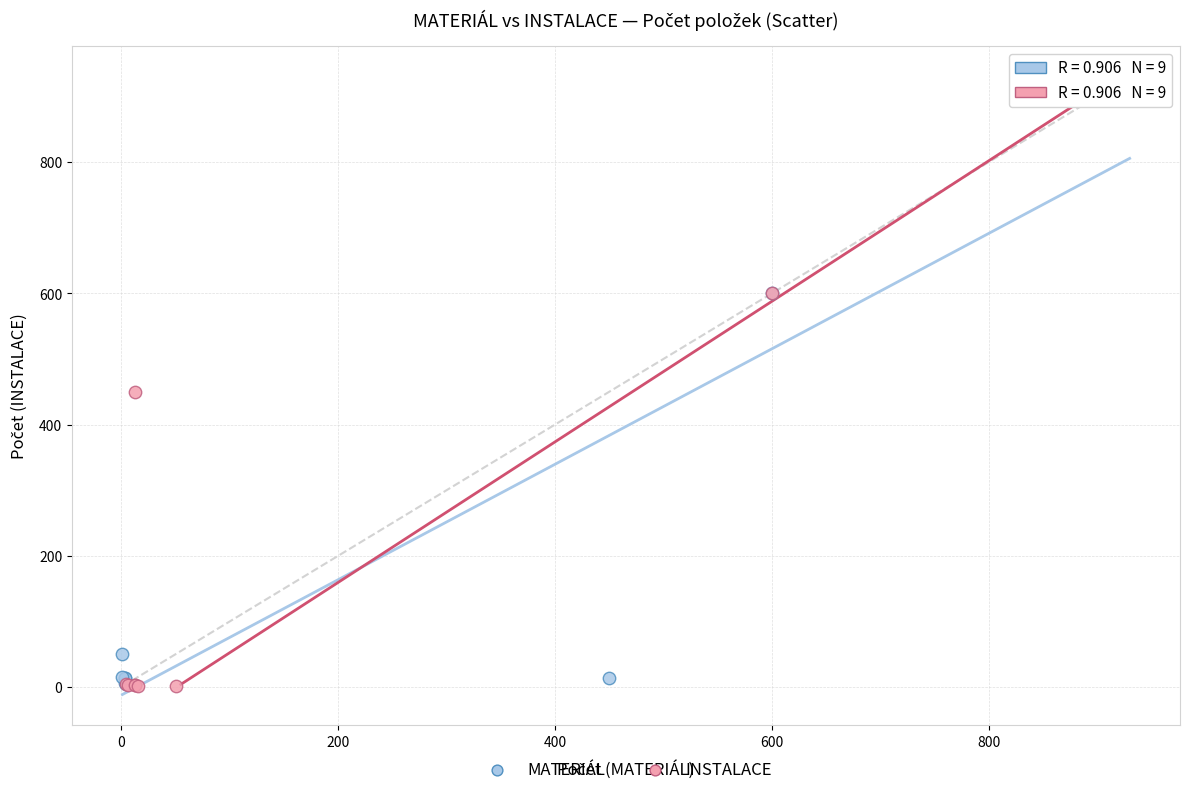

Which series has the largest Y range (max minus min)?

INSTALACE